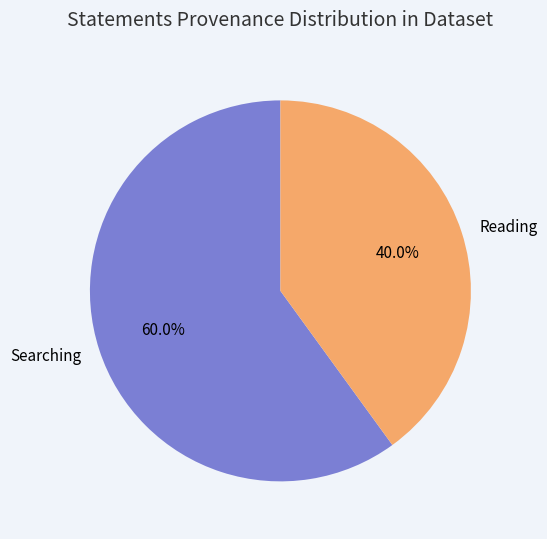

Which slice is the smallest?

Reading